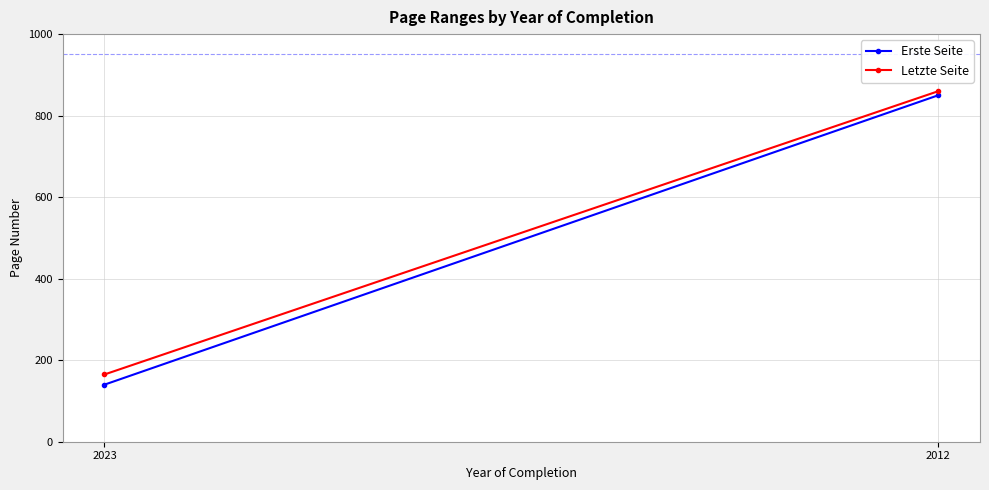

What are all the series names shown in the legend?

Erste Seite, Letzte Seite